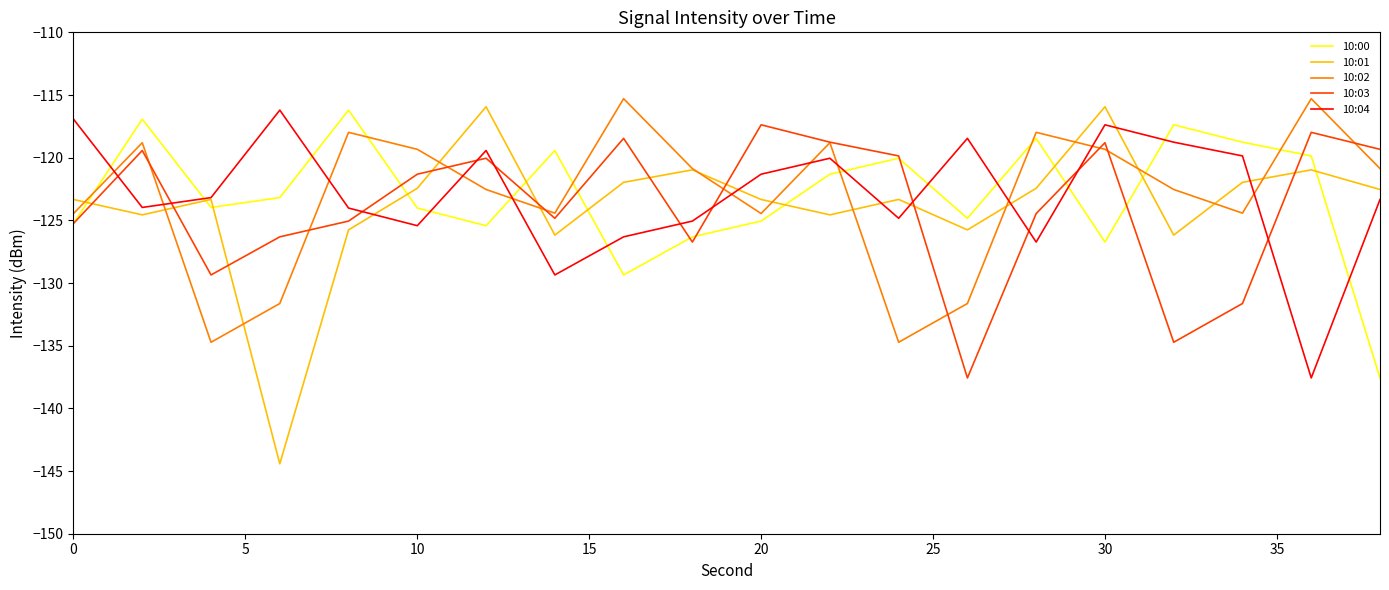

What is the smallest value displayed?

-144.4